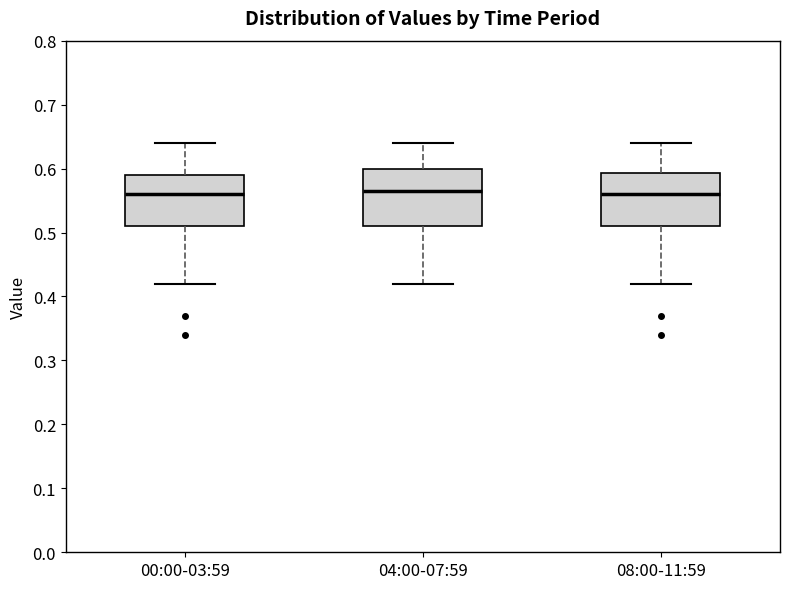

Where does the upper whisker of the box for 00:00-03:59 end on the y-axis? The values are not printed on the chart, so give them approximately, as read against the axis.

0.64